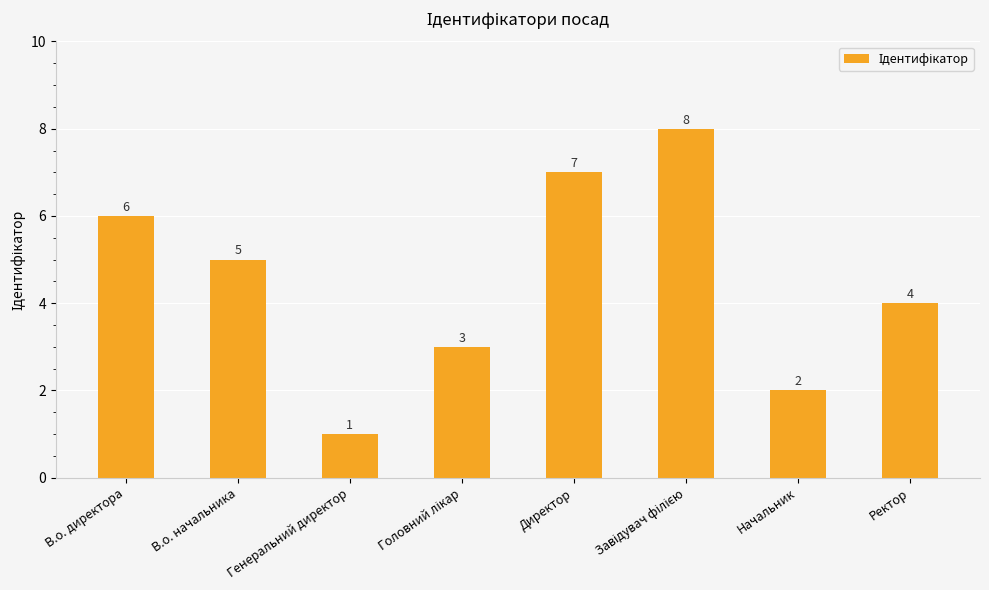

Are the bars grouped side by side (vs. stacked)?

No